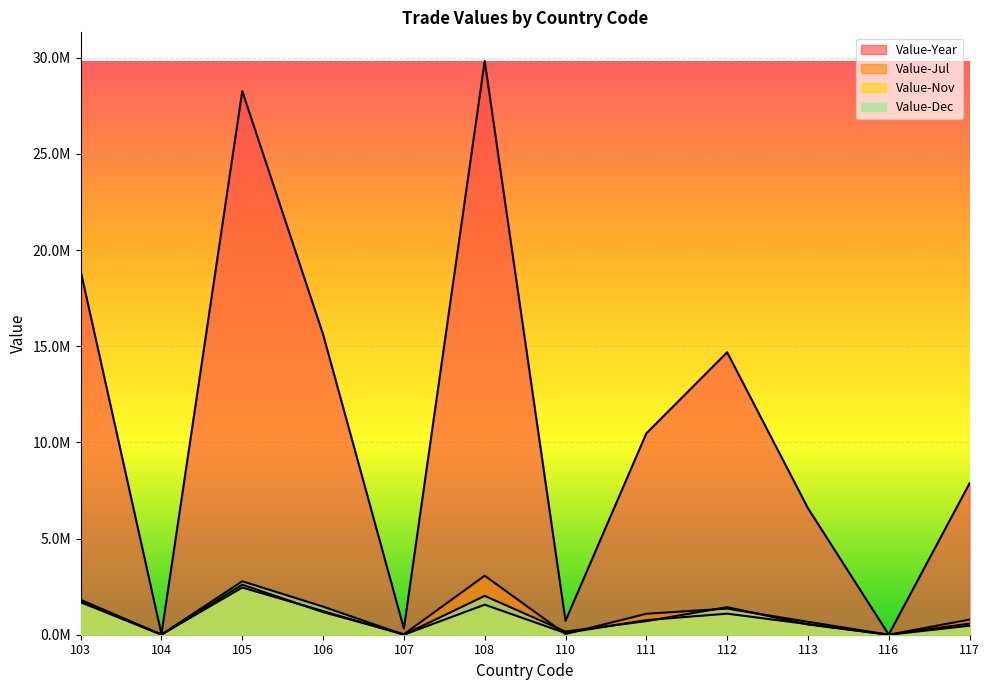

True or false: Value-Dec has a value of 1762067 at 103.

True